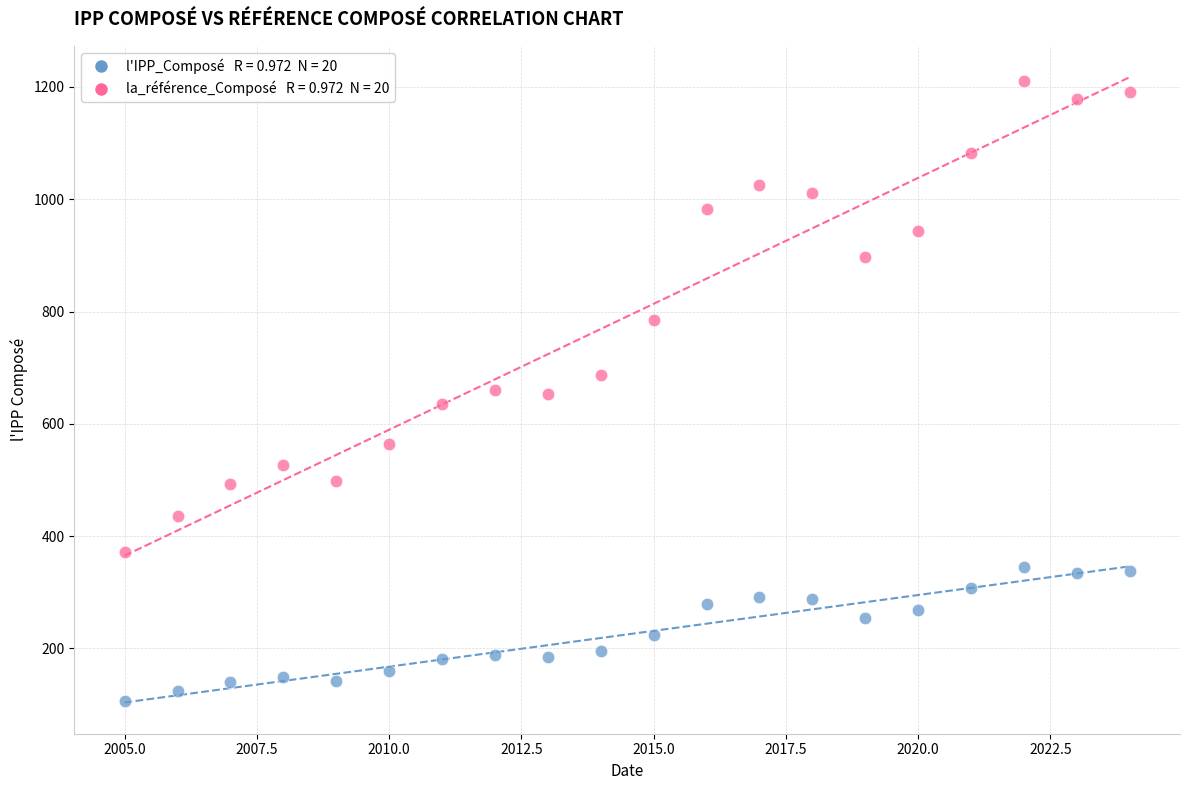

Across all data points, what is the range of X values (max minus min)?

19.0